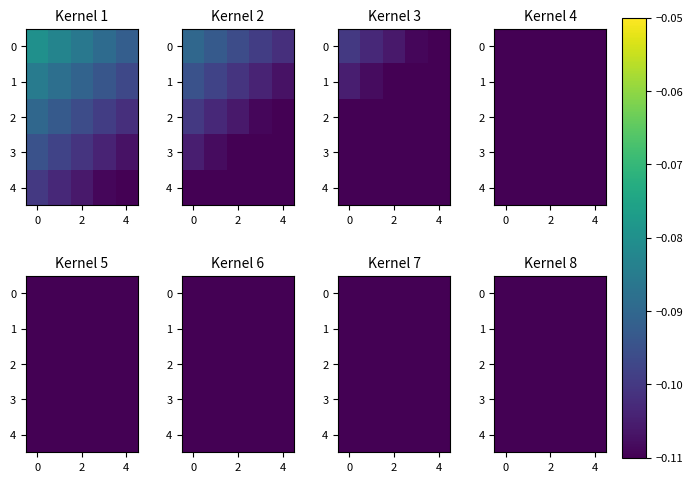

At 4, list the series in order from smallest to largest.

row_4, row_3, row_2, row_1, row_0